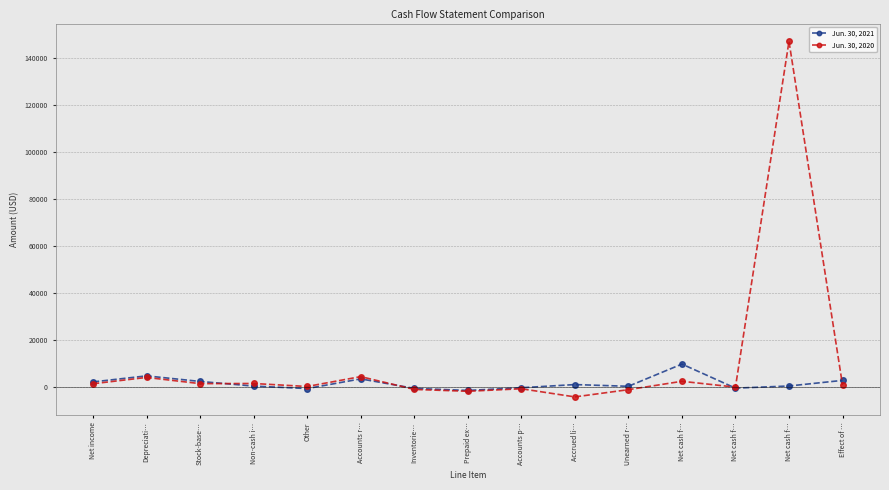

At which label is Jun. 30, 2020 closest to 71254?

Accounts r…